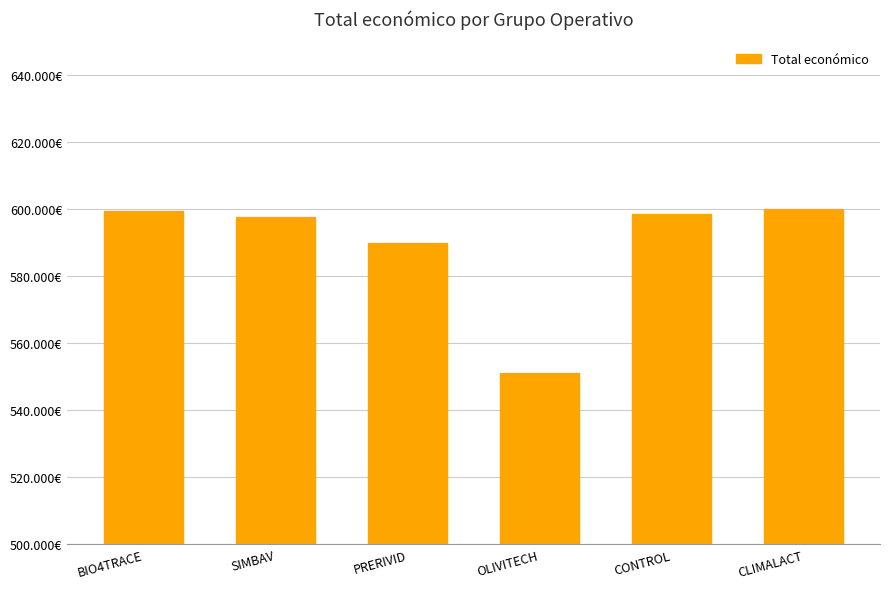

What is the label of the 4th bar from the left?

OLIVITECH